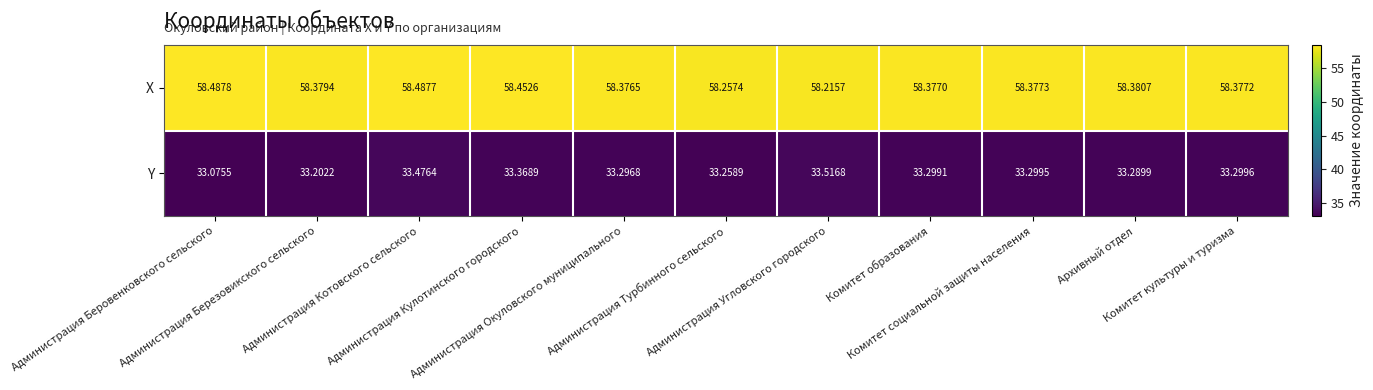

Count the number of data series in this chart.

2